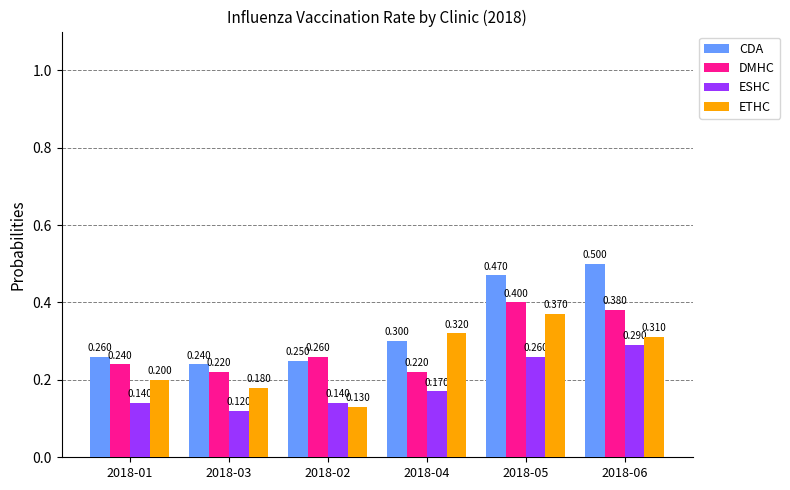

What is the difference between the second highest and minimum values in the CDA series?

0.2